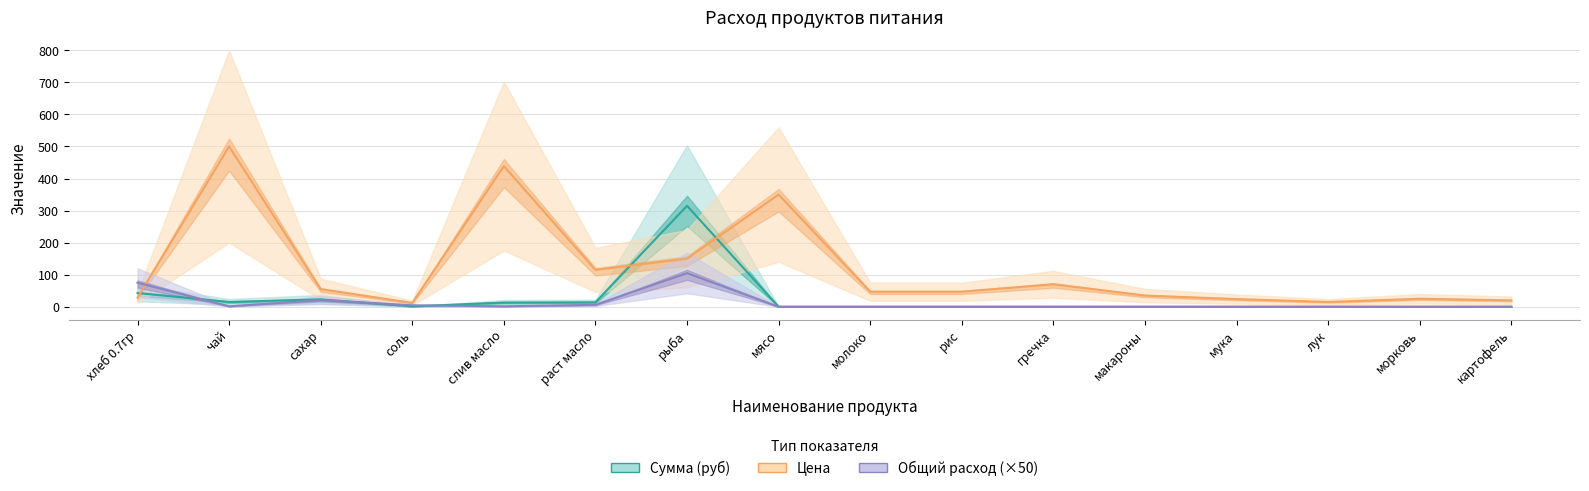

True or false: Общий расход has a value of 0.0 at гречка.

True